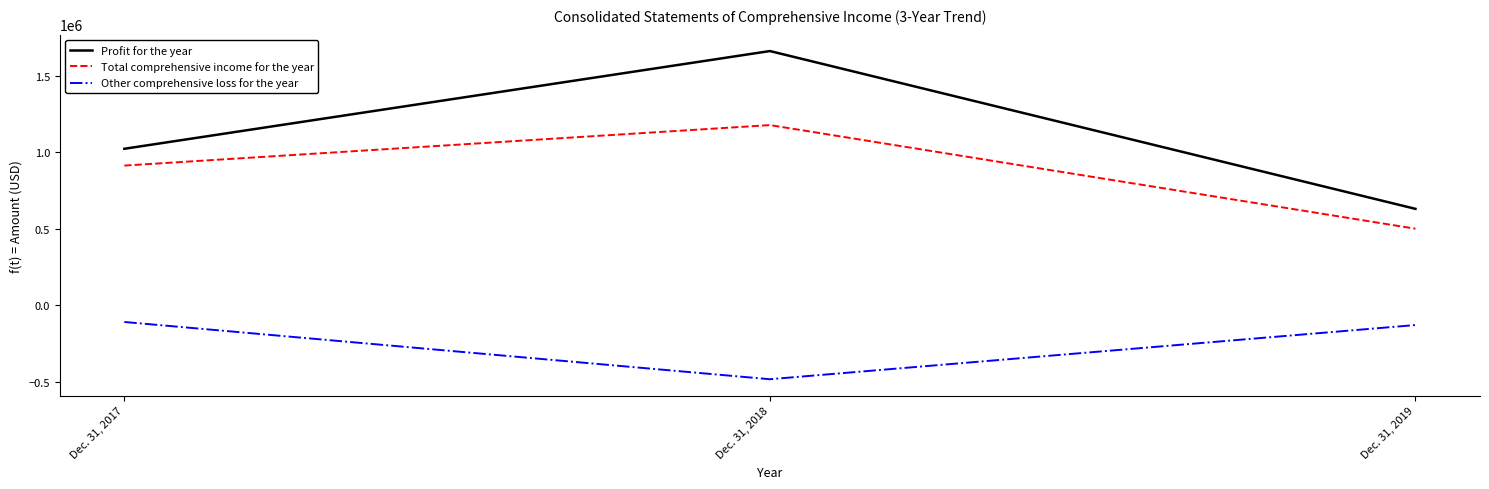

What are all the series names shown in the legend?

Profit for the year, Total comprehensive income for the year, Other comprehensive loss for the year